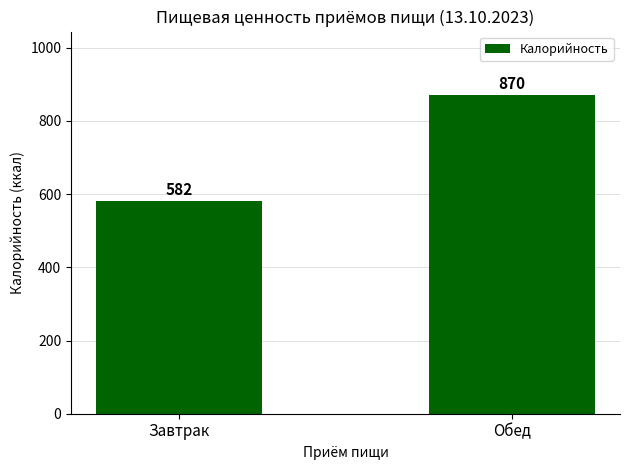

What is the sum of the values at Завтрак and Обед?

1452